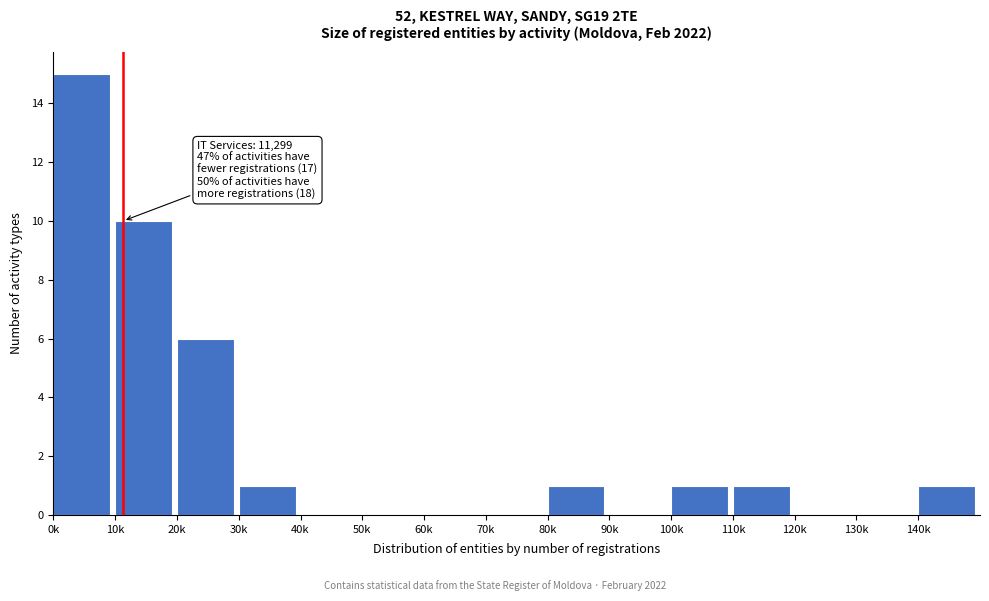

Reading left to right, list all the values displayed in this chart.

0k=15	10k=10	20k=6	30k=1	40k=0	50k=0	60k=0	70k=0	80k=1	90k=0	100k=1	110k=1	120k=0	130k=0	140k=1